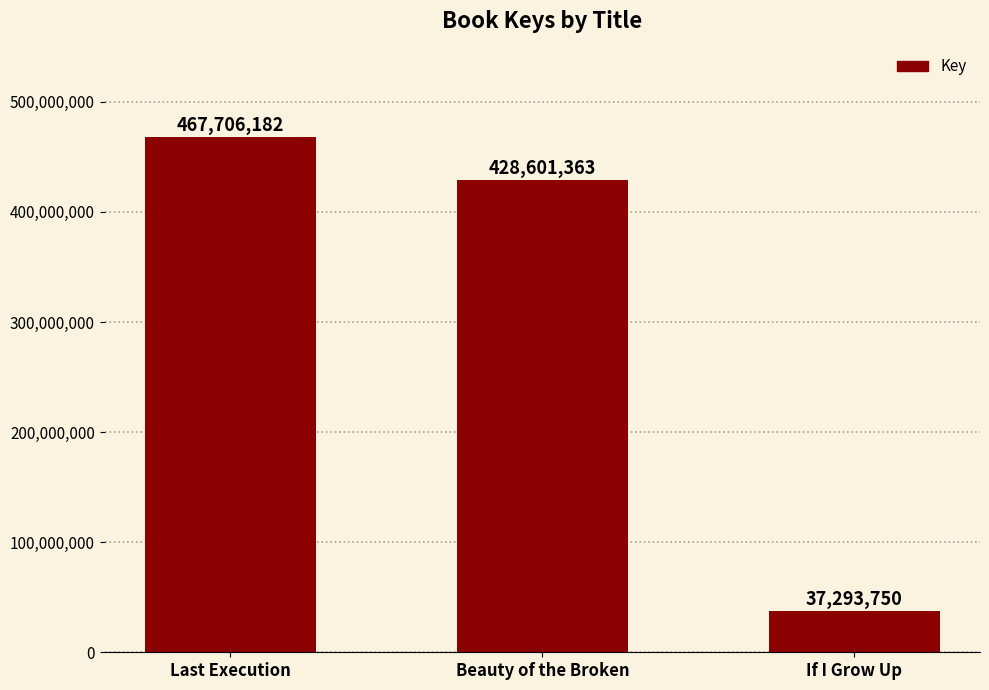

Reading left to right, extract all data points from this chart.

Last Execution=467706182	Beauty of the Broken=428601363	If I Grow Up=37293750